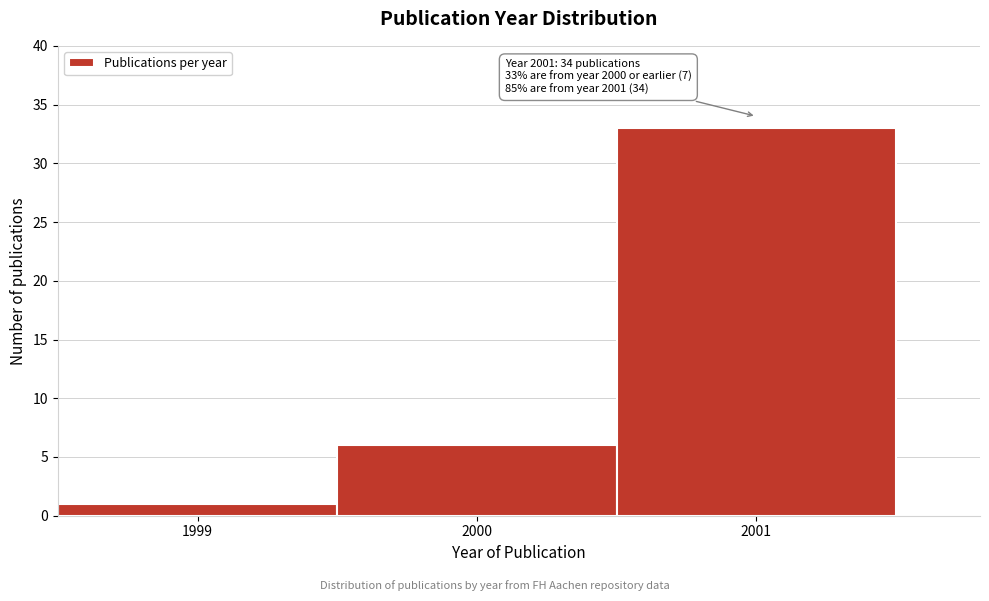

Over which range of the x-axis is the bar tallest?

2000.5 to 2001.5